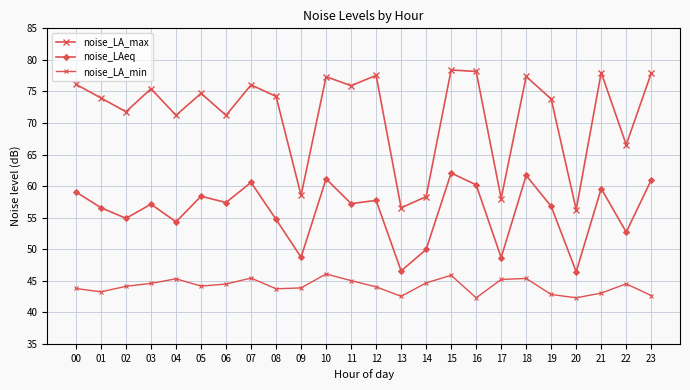

True or false: noise_LA_max and noise_LA_min cross at least once.

False